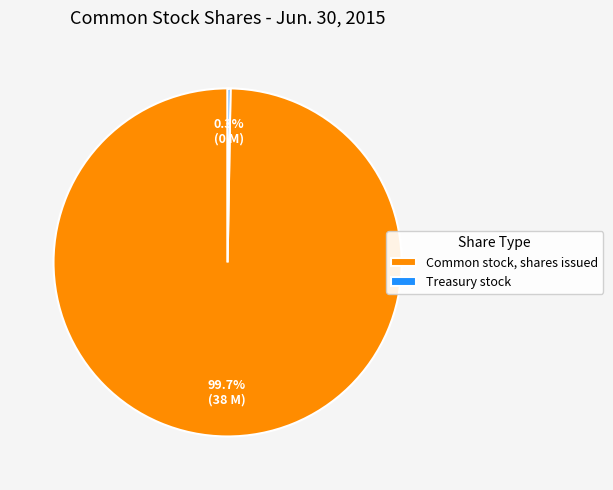

Which category has the biggest portion of the pie?

Common stock, shares issued